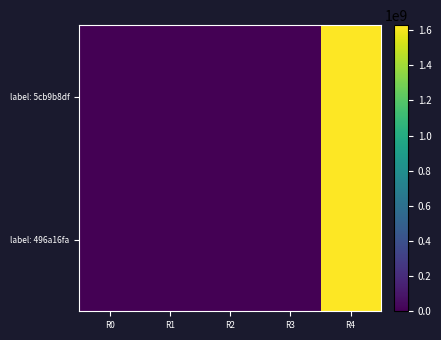

Reading left to right, list all the values displayed in this chart.

label: 5cb9b8df: R0=-1.0	R1=3.0	R2=1.0	R3=0.9	R4=1627809532.0
label: 496a16fa: R0=1.0	R1=2.0	R2=1.0	R3=0.9	R4=1627809268.0